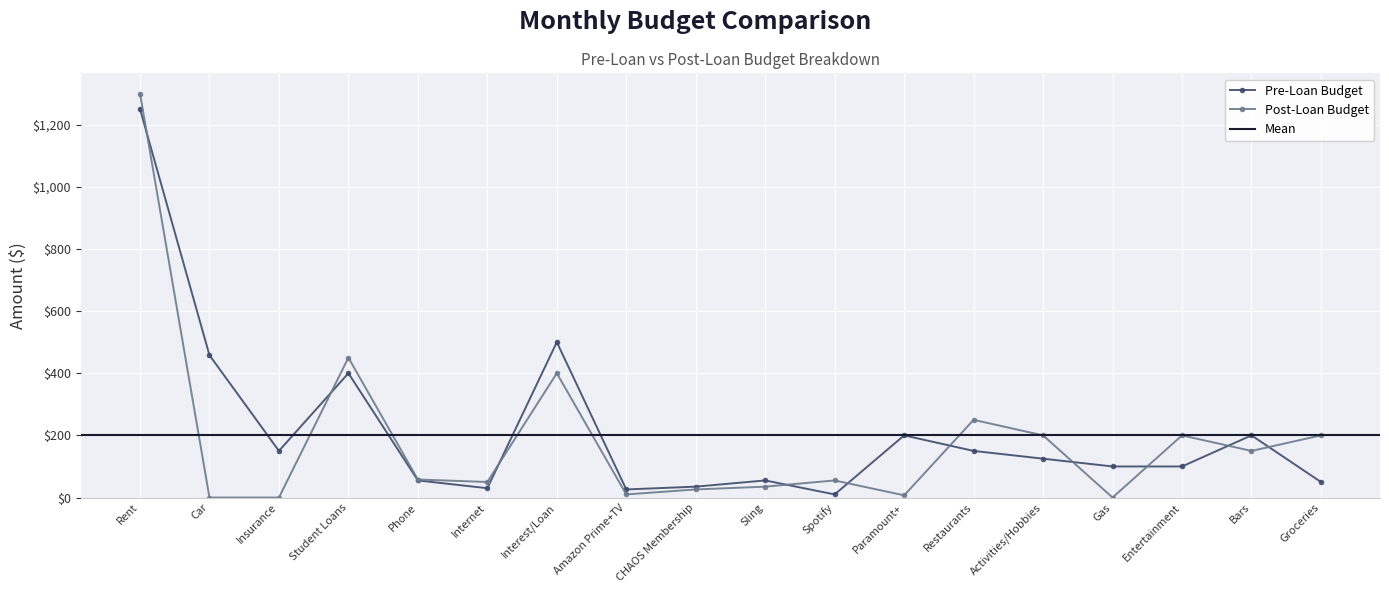

Does the chart display data point markers on the line(s)?

Yes